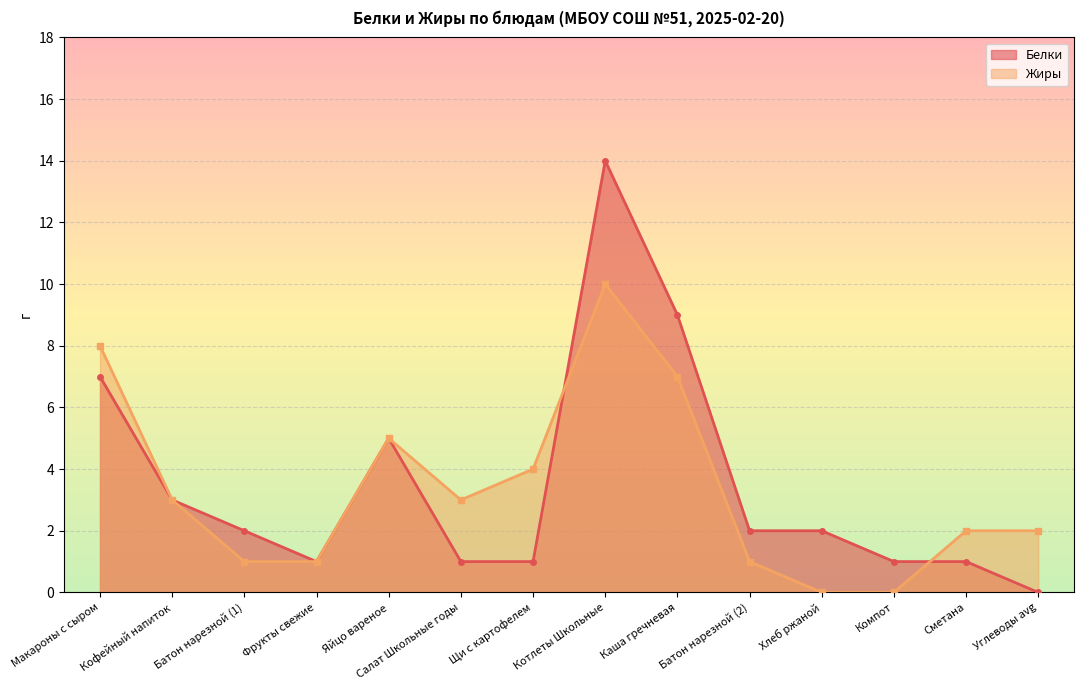

True or false: Жиры has more than 2 interior local peaks.

False